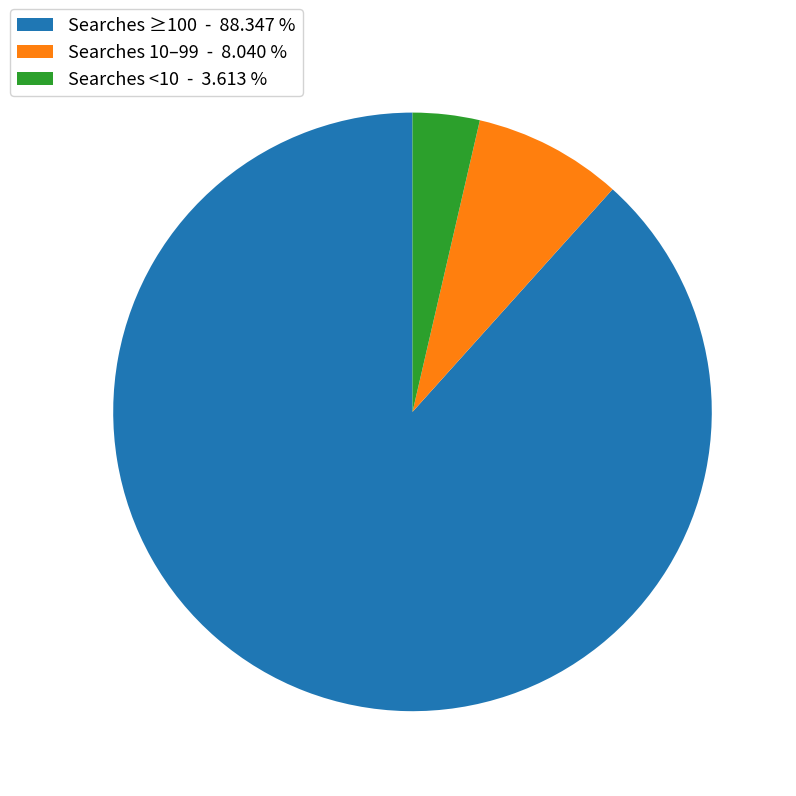

Which category has the smallest portion of the pie?

Searches <10 - 3.613 %